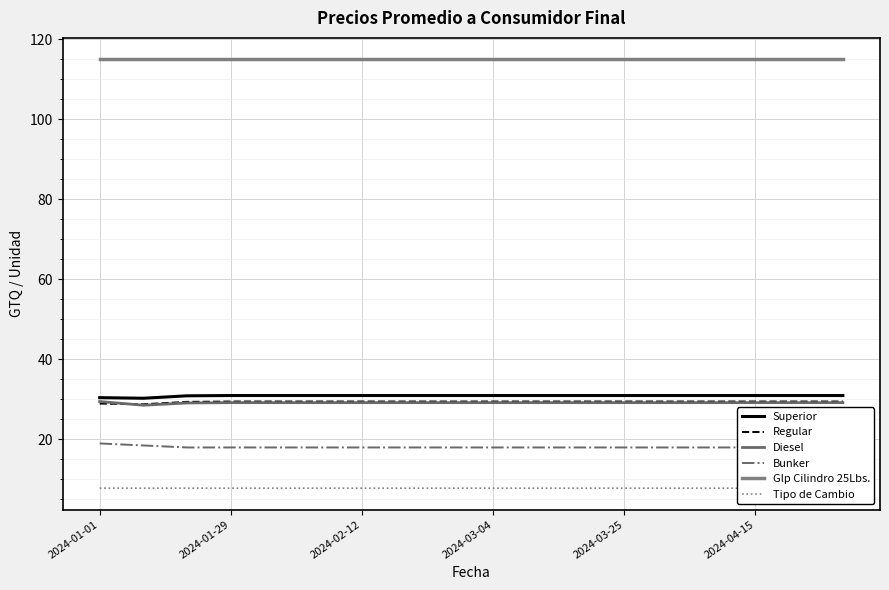

In Regular, how many points are lower than both neighbors (excluding endpoints)?

1